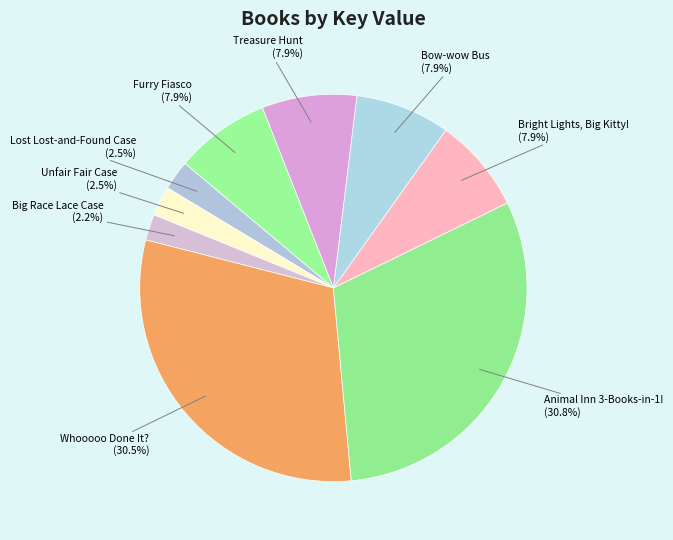

Count the number of slices in the pie.

9